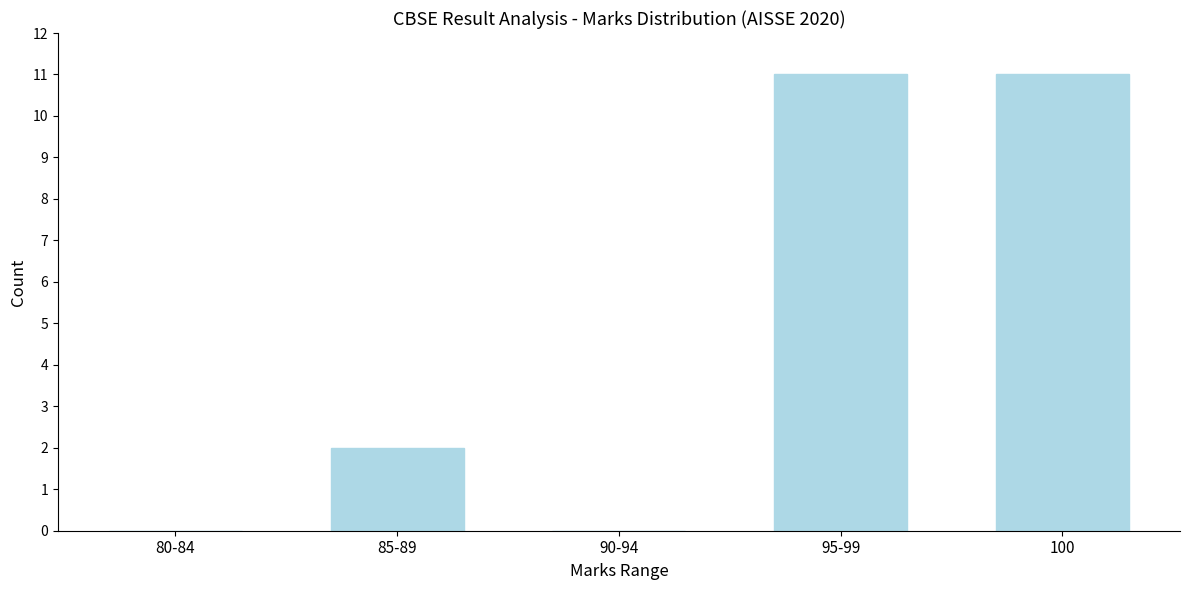

Reading right to left, transcribe all the data shown in this chart.

100=11	95-99=11	90-94=0	85-89=2	80-84=0